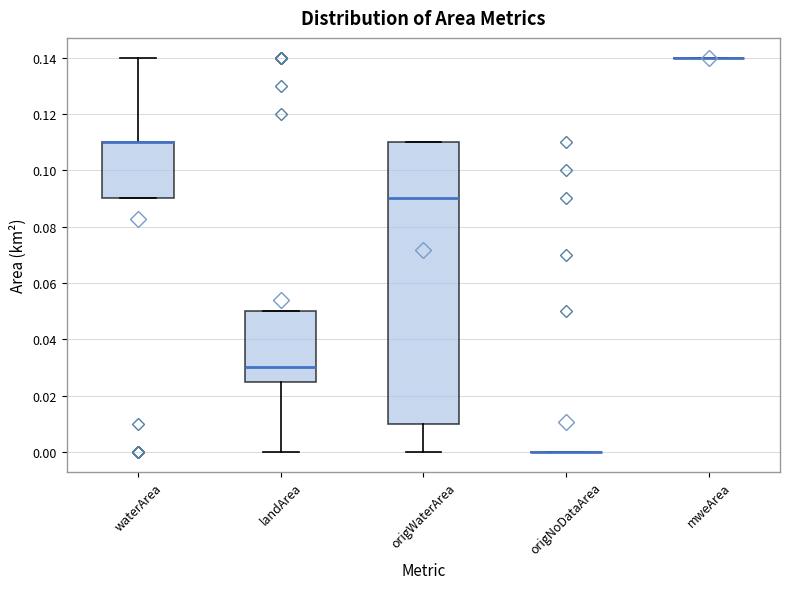

Comparing the boxes themselves (not the whiskers), which one is the tallest?

origWaterArea